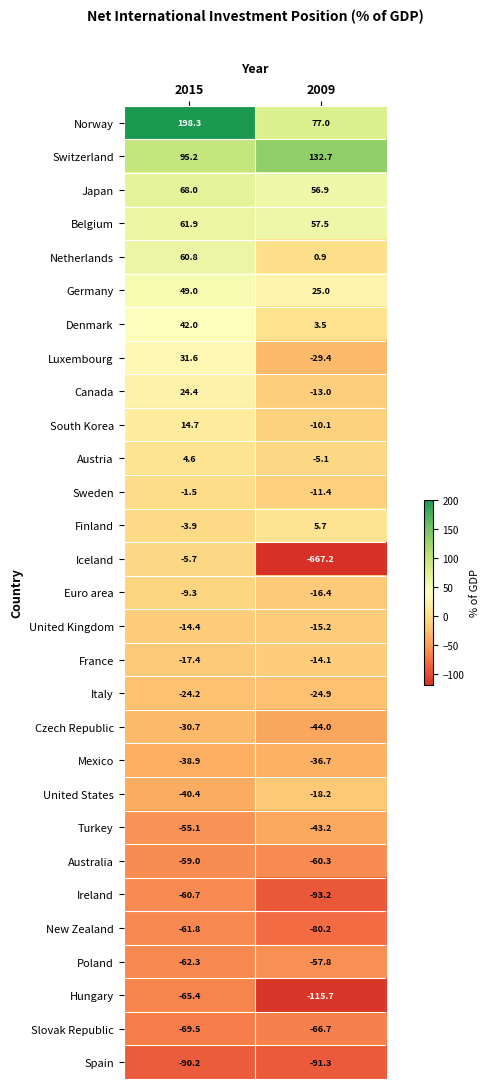

Is it true that Spain equals -90.2 at 2015?

True